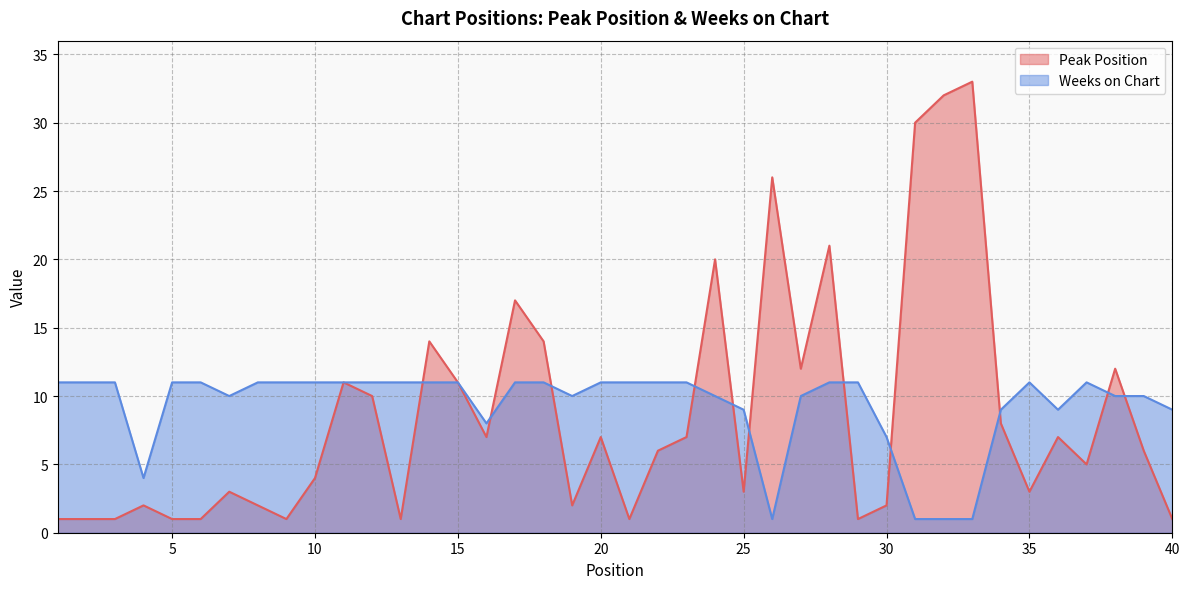

What is the value of the Peak Position point at the 28th from the left?

21